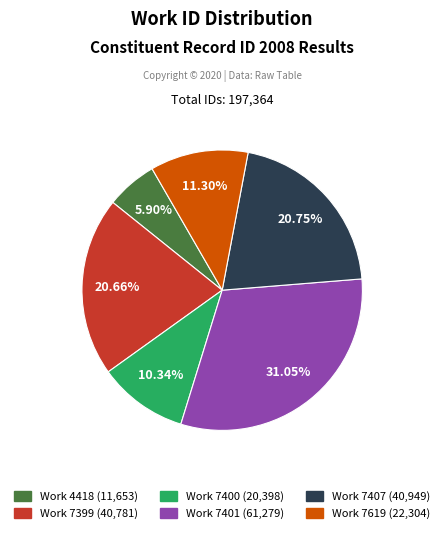

How many slices are in this pie chart?

6